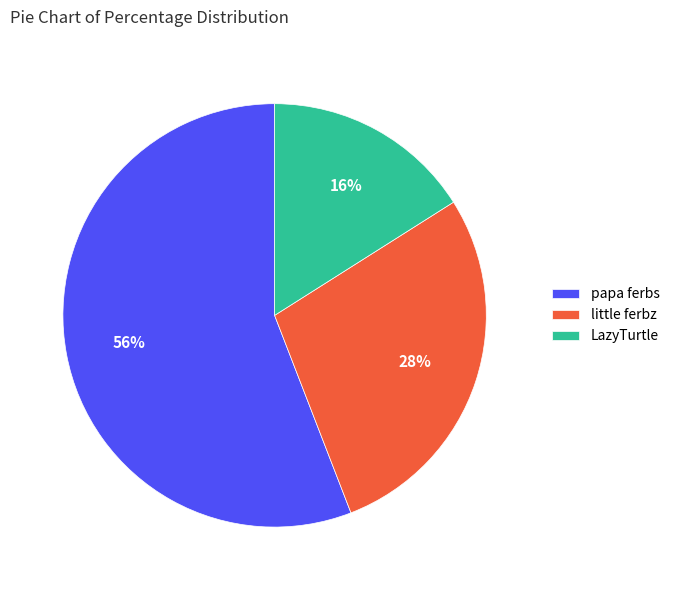

What percentage is the LazyTurtle slice, to the nearest percent?

16%